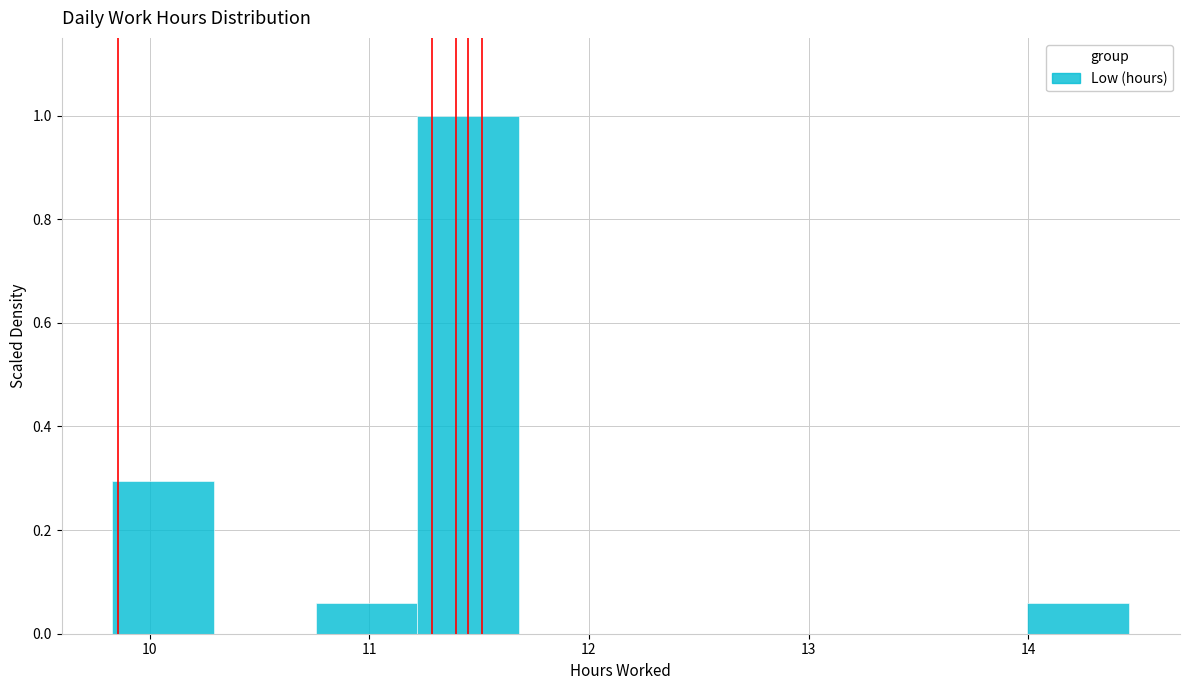

Over which range of the x-axis is the bar tallest?

11.2 to 11.7